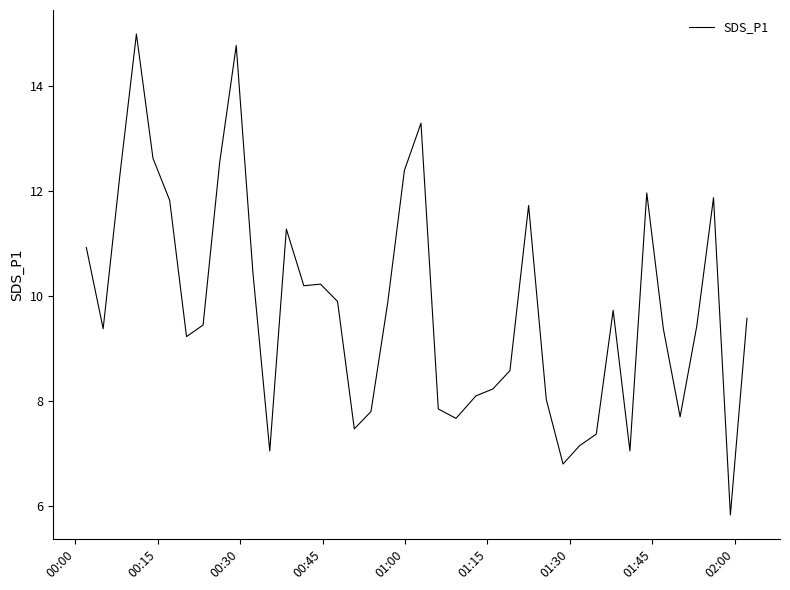

What is the difference between the maximum and minimum values?

9.2